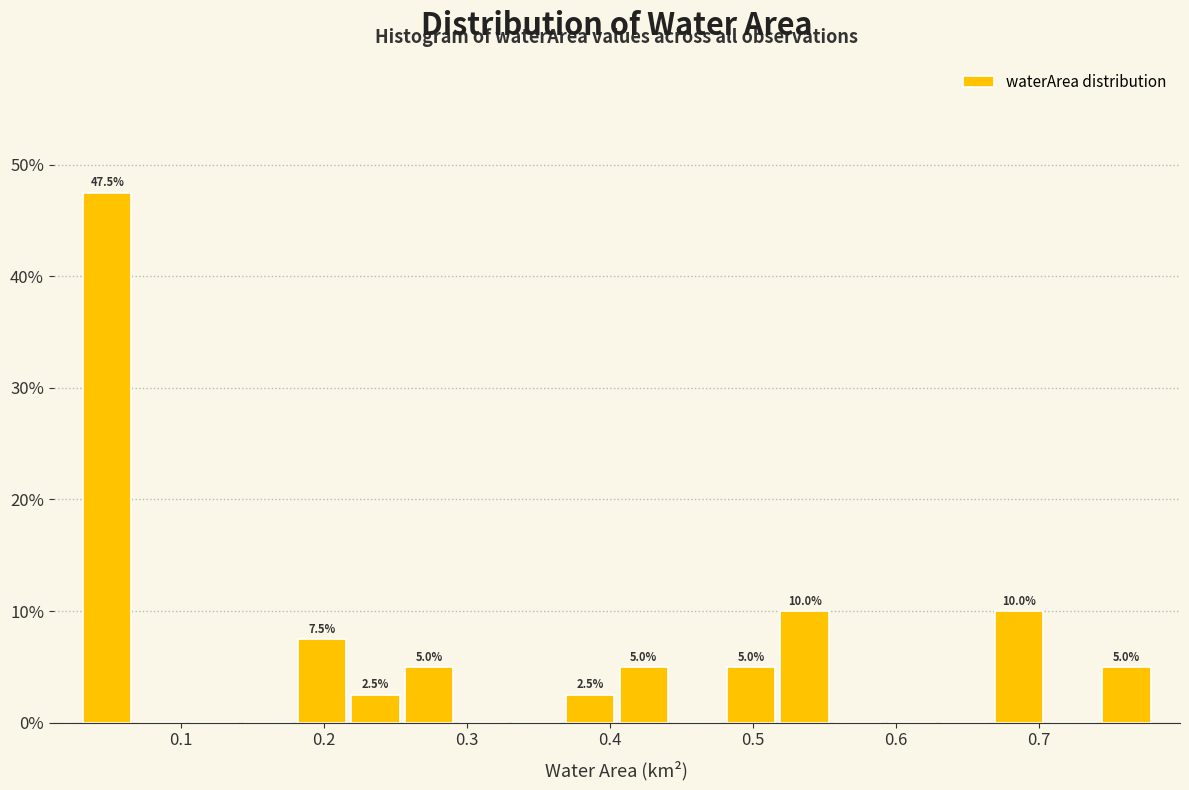

Read against the x-axis, roughly where is the centre of the tallest bar?

0.05